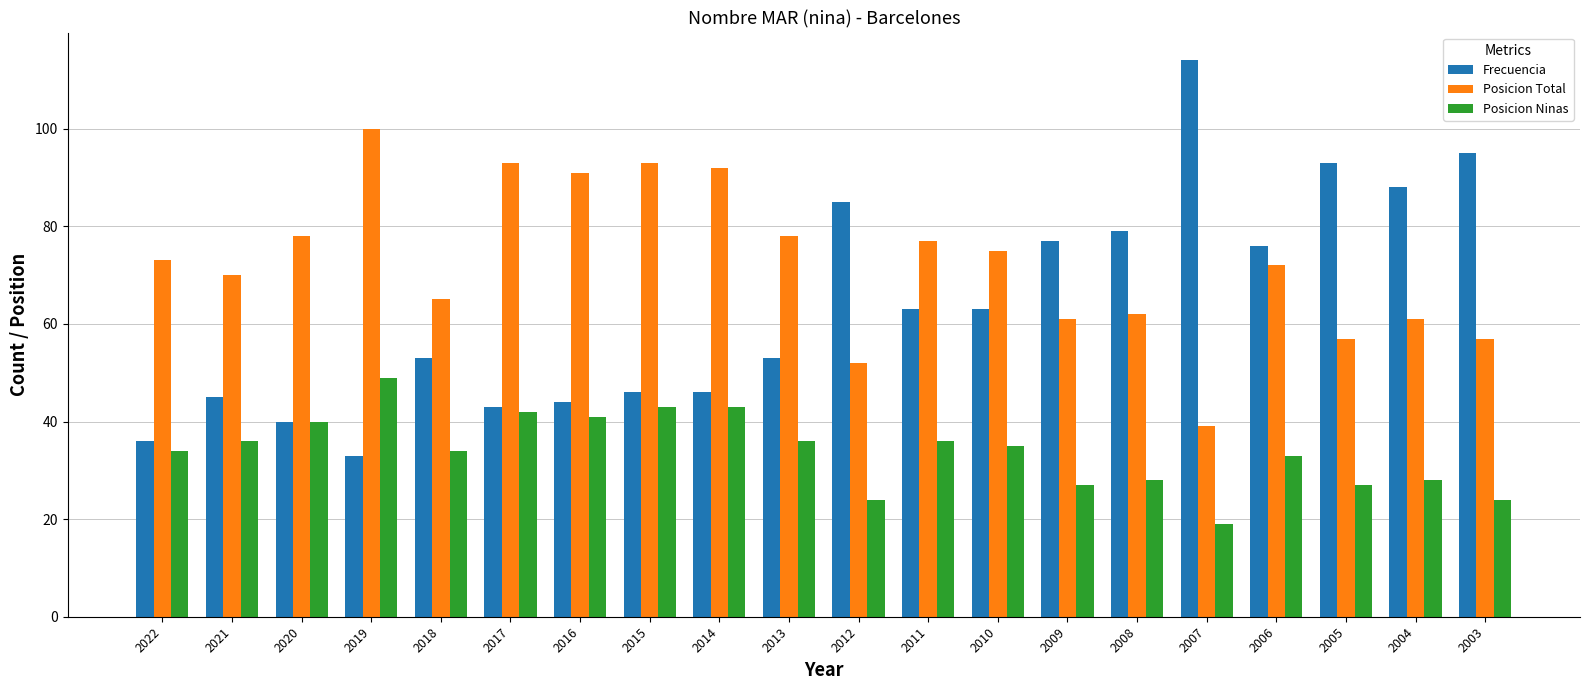

Read the Frecuencia value at 2012, to the nearest 5.

85